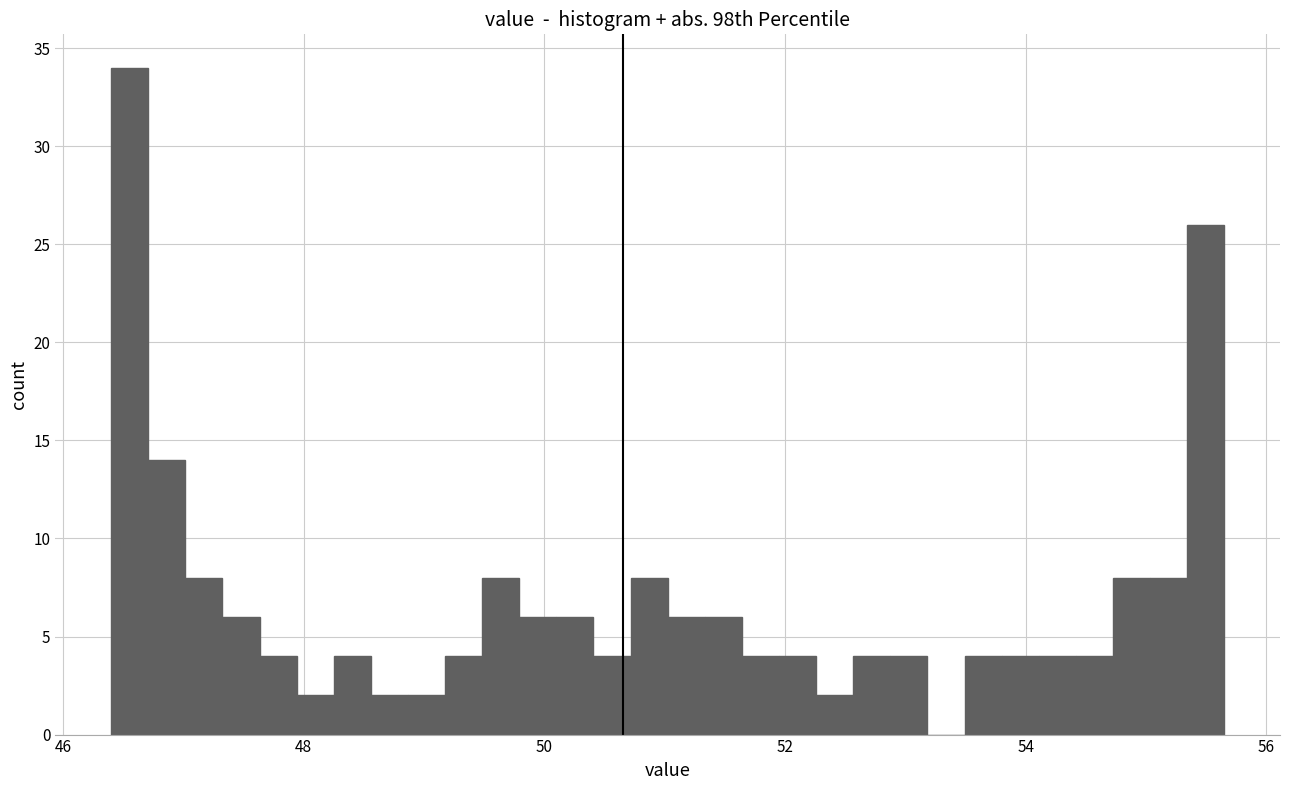

Around what value on the x-axis is the tallest bar? Give the approximate position of its centre, as read against the axis.

46.6